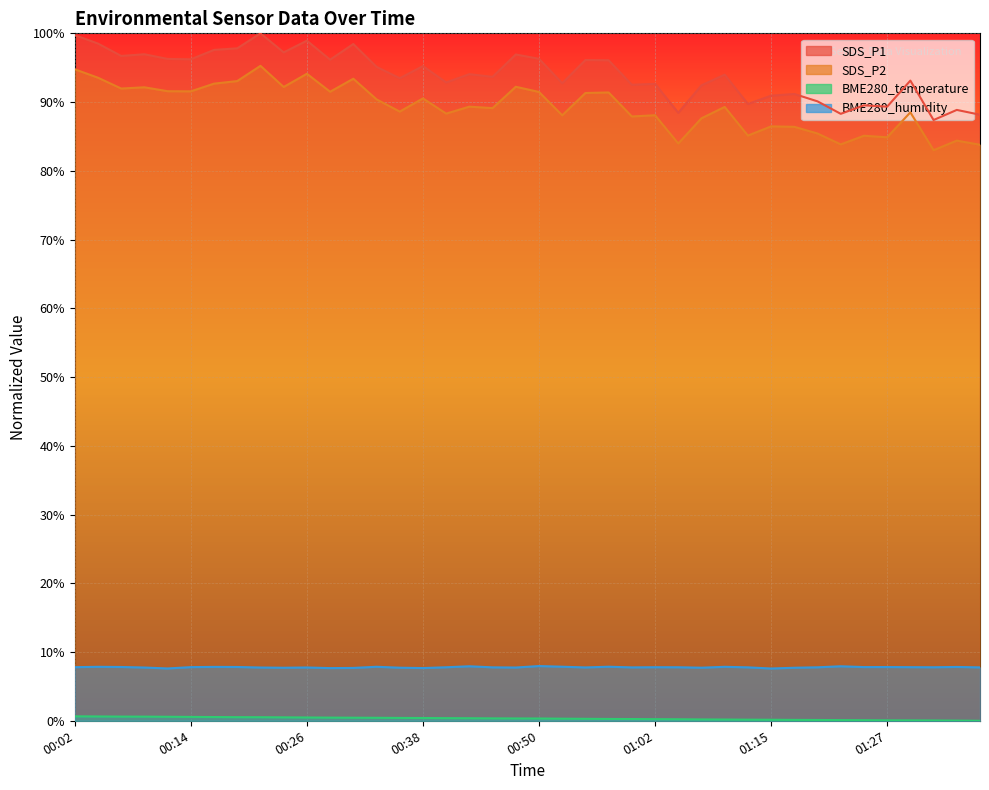

What position from the right is 01:27?

5